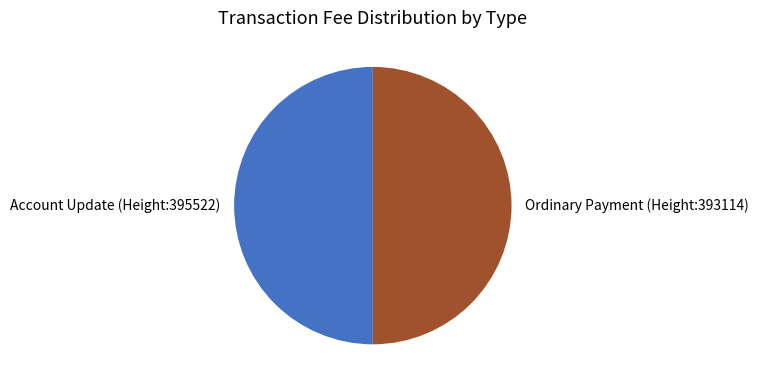

Is it true that Account Update (Height:395522) is 50% of the pie?

True